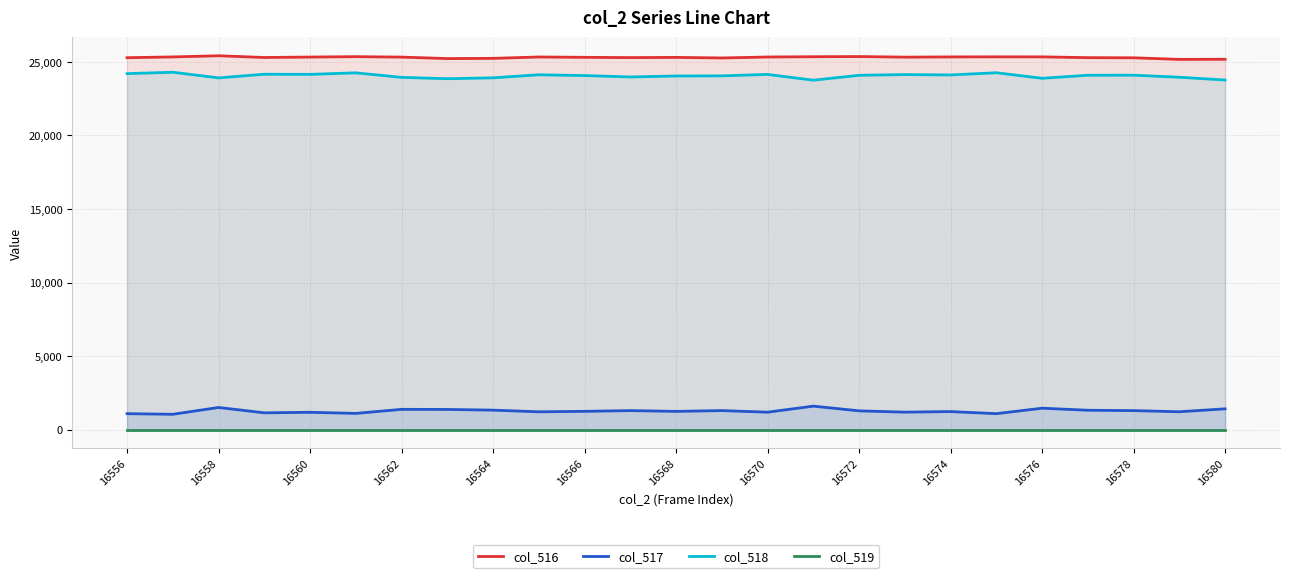

How many values in the col_517 series exceed 1241?

12